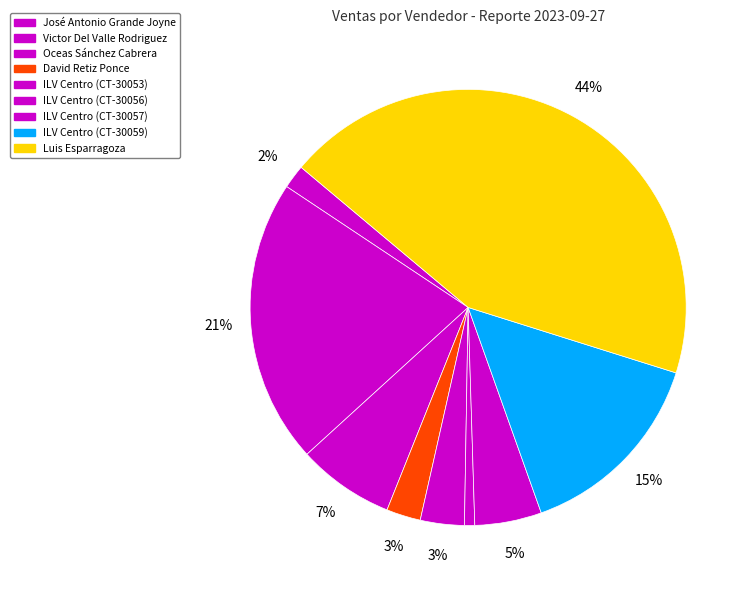

Is it true that Luis Esparragoza is 34% of the pie?

False